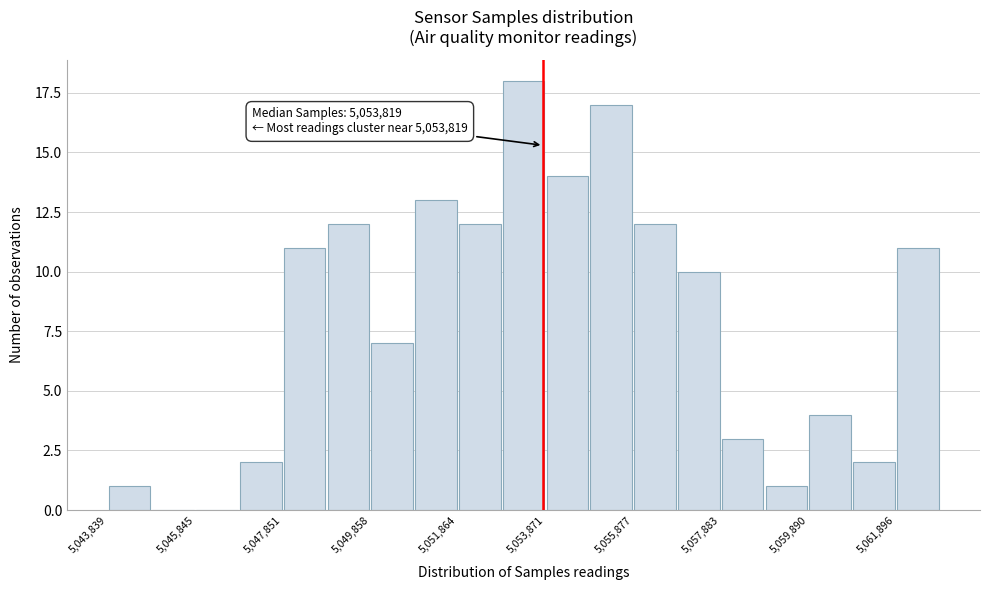

Read against the x-axis, roughly where is the centre of the tallest bar?

5053500